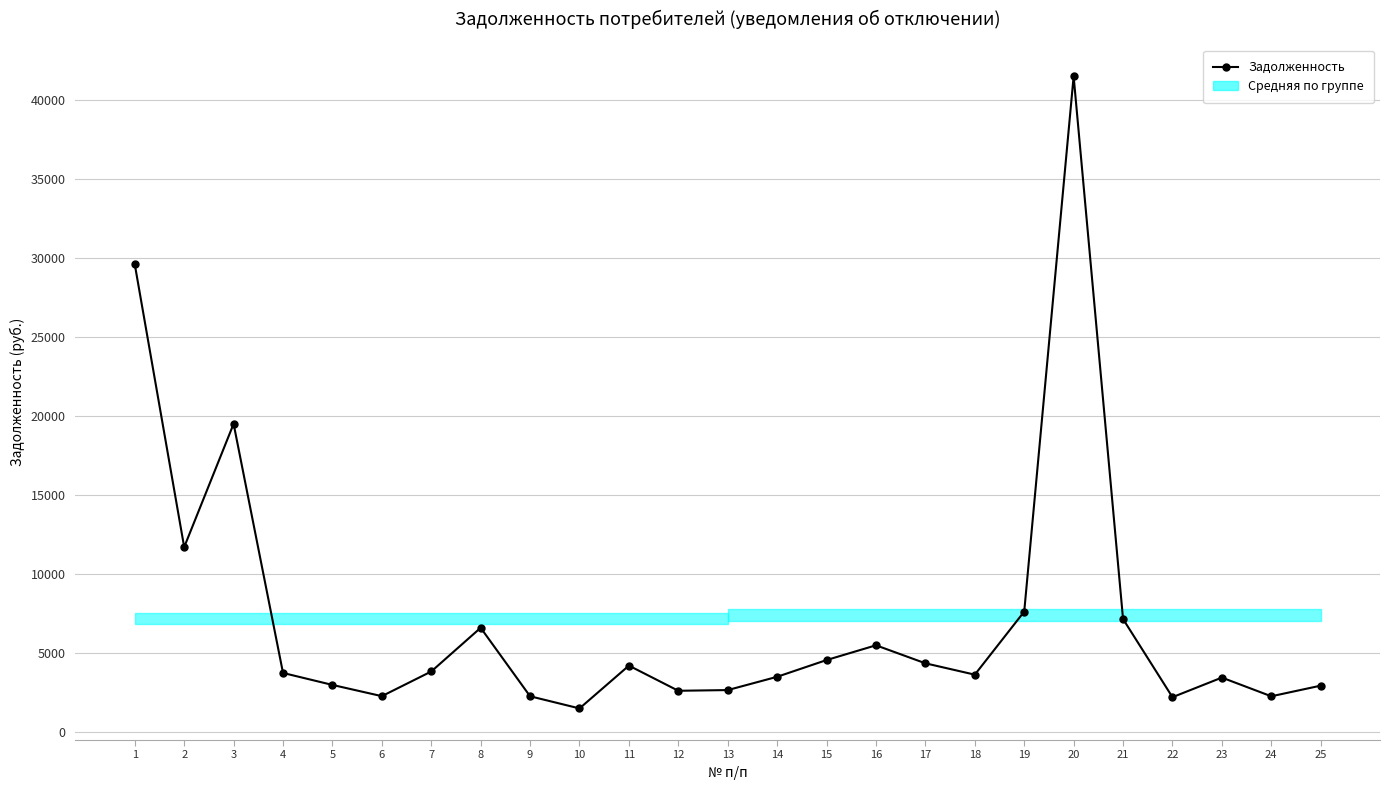

Which has a higher value, 3 or 16?

3